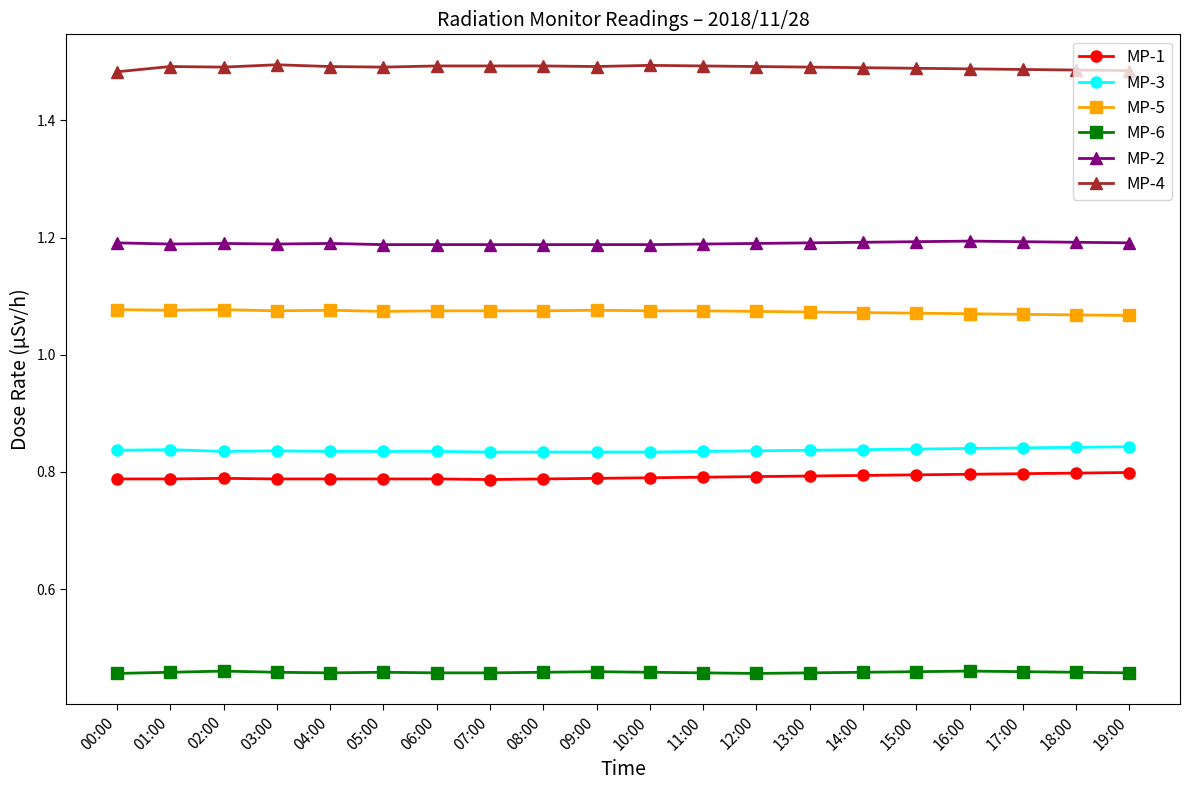

What is the total value across all series at 09:00?

5.8